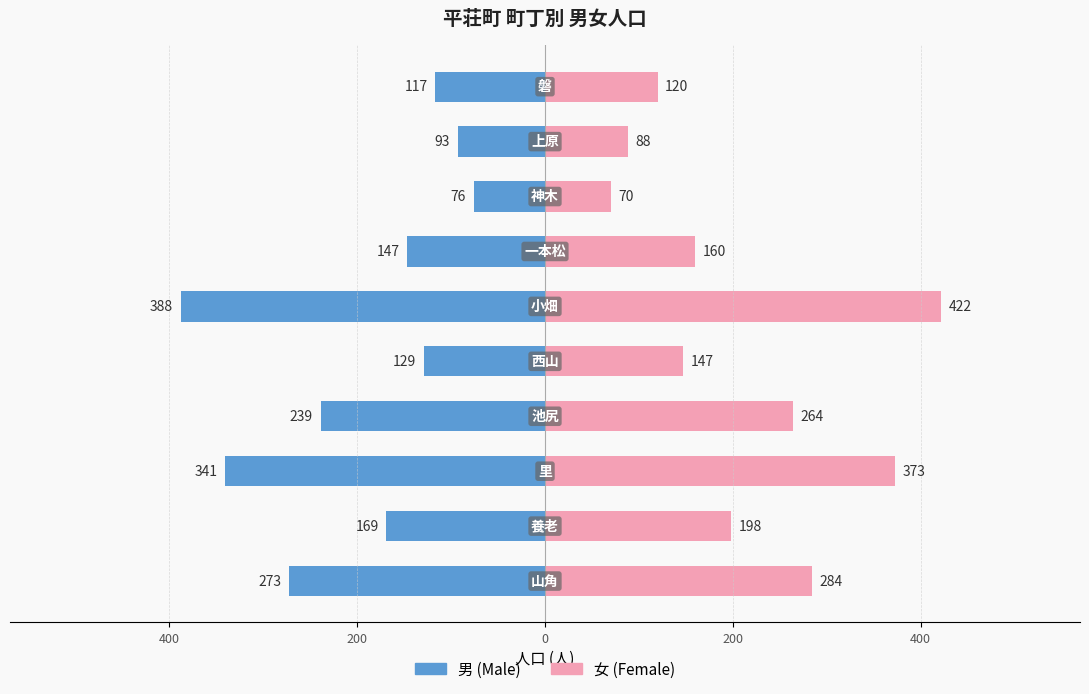

How many data points does each series have?

10